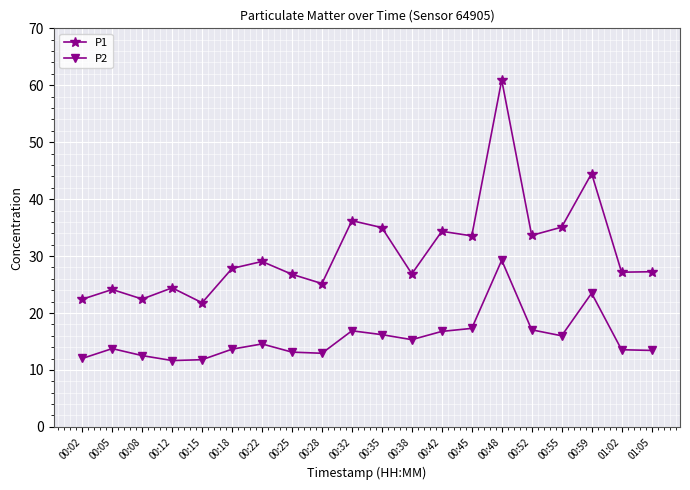

At which category is the sum across all series the highest?

00:48